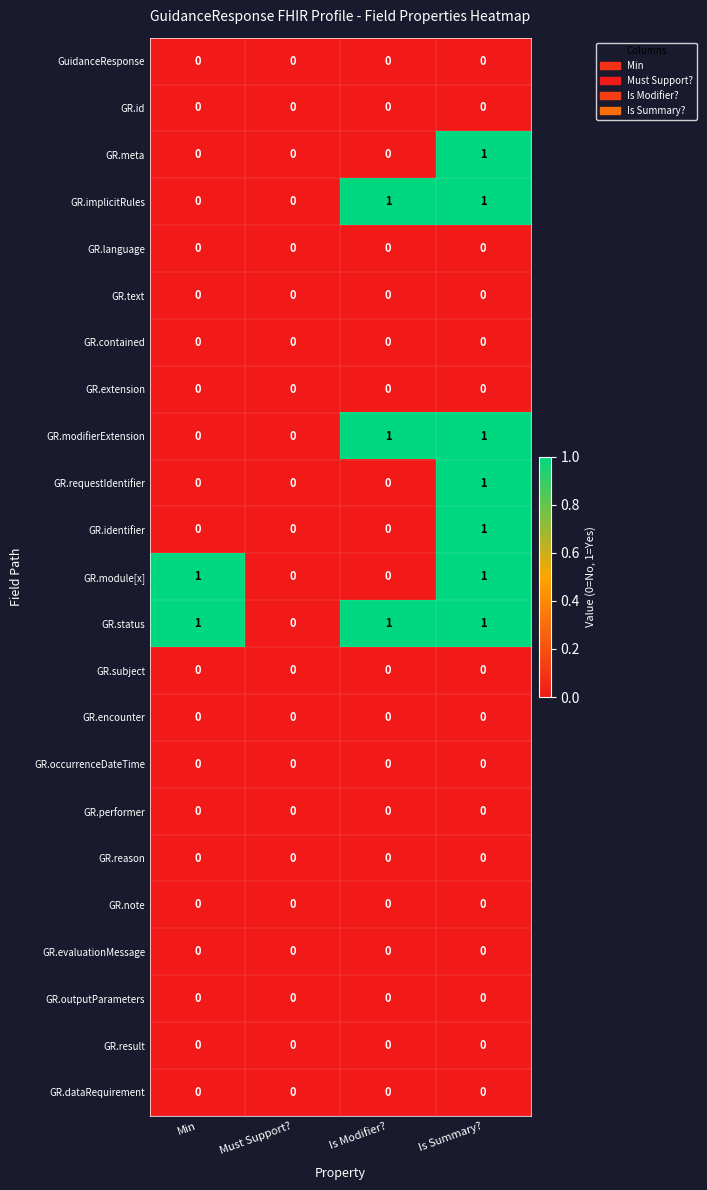

The GR.outputParameters series shows 0 at Is Summary?. True or false?

True